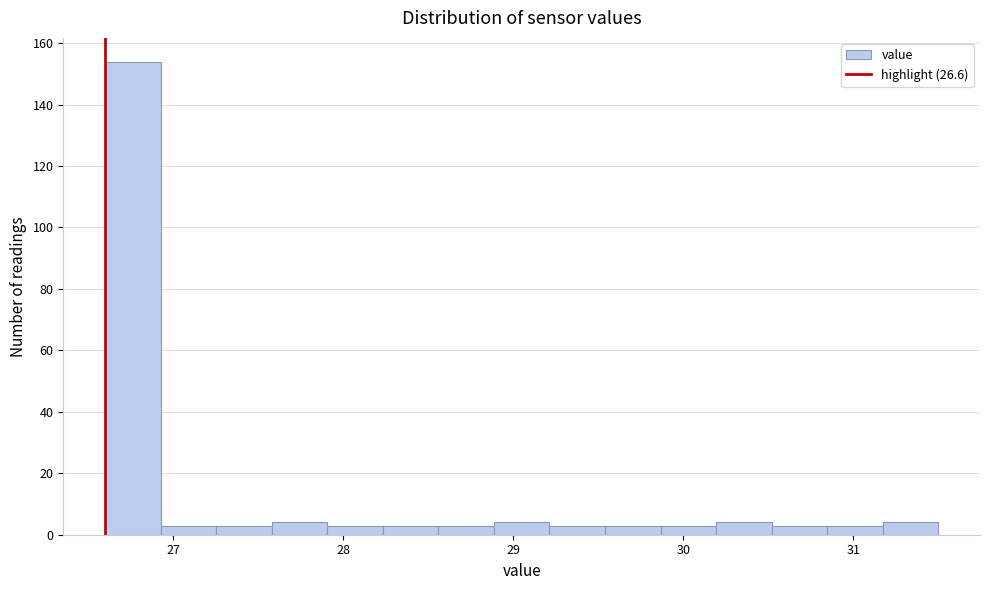

Read against the x-axis, roughly where is the centre of the tallest bar?

26.8